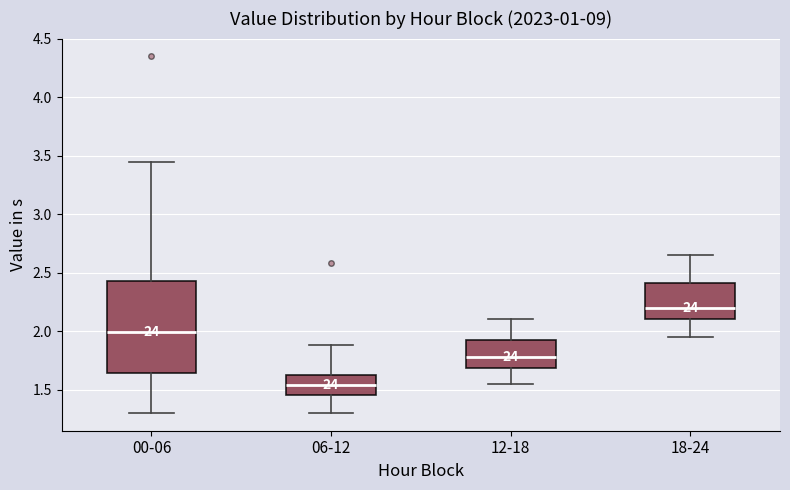

Which box's median line is the lowest?

06-12